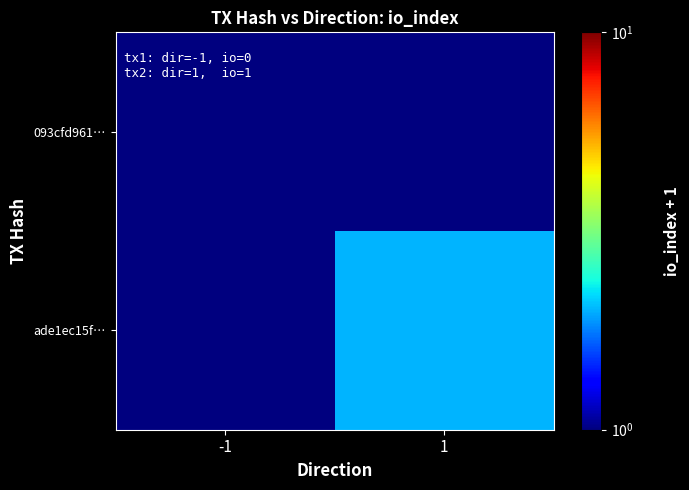

At which category is the sum across all series the highest?

1